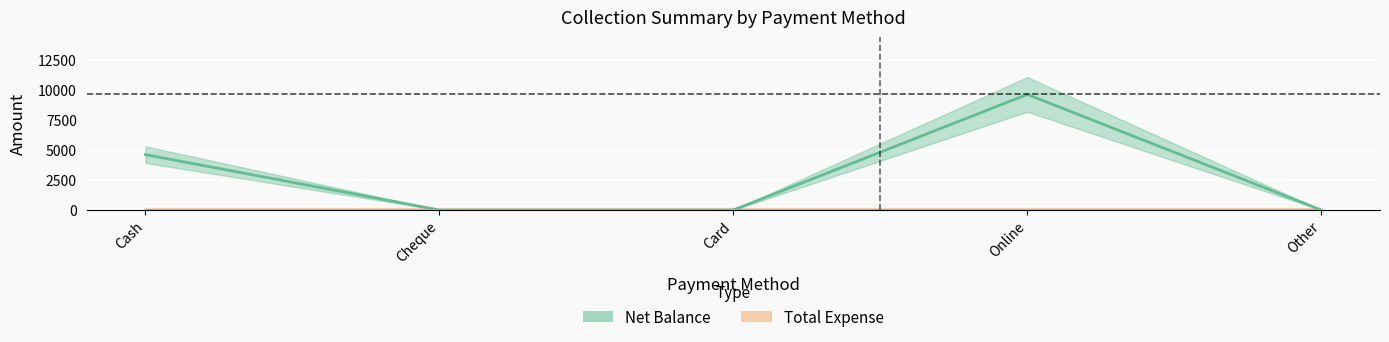

Which label corresponds to the largest value in the chart?

Online